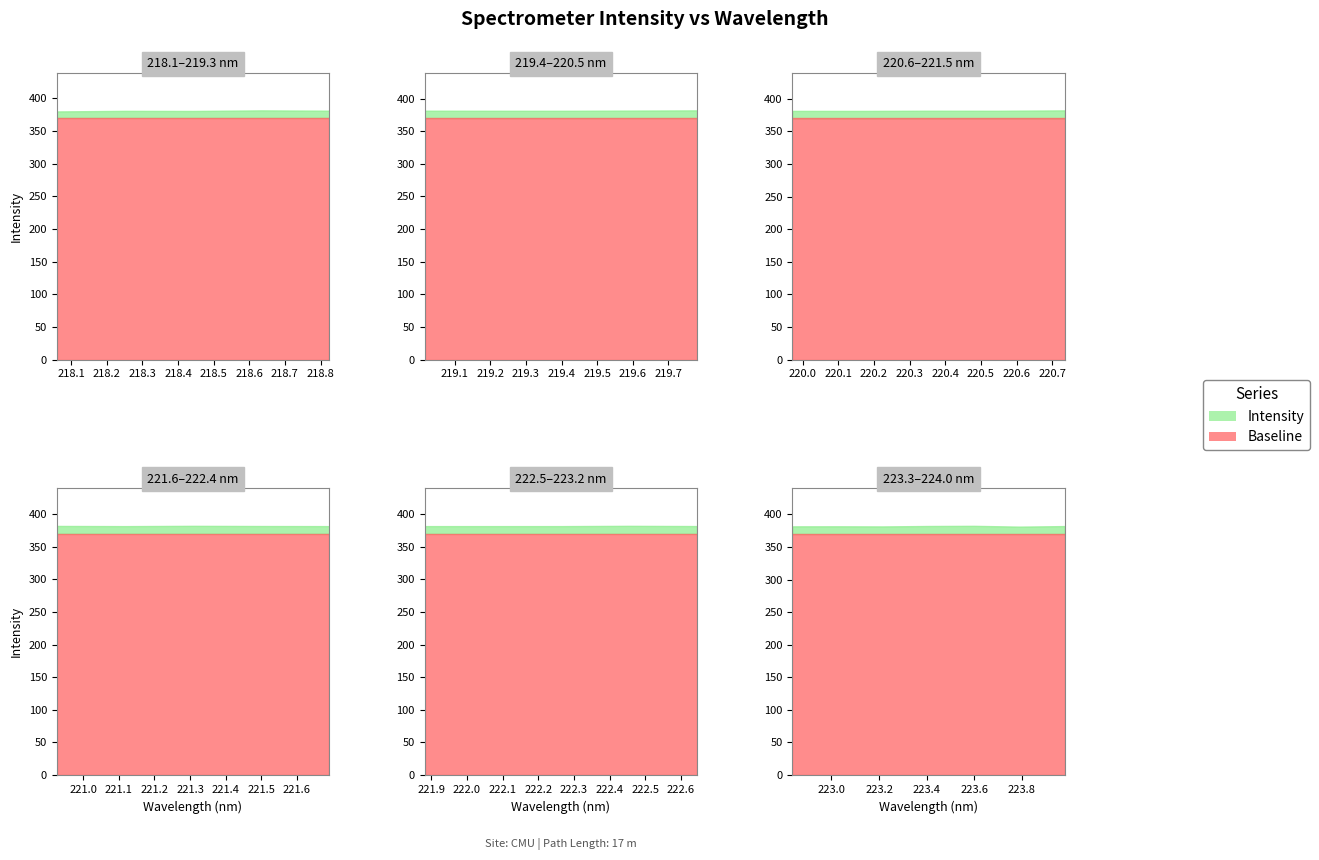

Reading left to right, transcribe all the data shown in this chart.

0=379.9	1=380.8	2=380.6	3=381.5	4=381.0	5=381.3	6=381.2	7=381.2	8=381.5	9=381.8	10=381.5	11=381.4	12=381.7	13=381.6	14=382.3	15=381.9	16=381.6	17=382.1	18=381.8	19=381.7	20=381.7	21=381.7	22=381.7	23=382.2	24=381.8	25=381.8	26=381.8	27=381.6	28=382.3	29=382.5	30=381.3	31=382.1